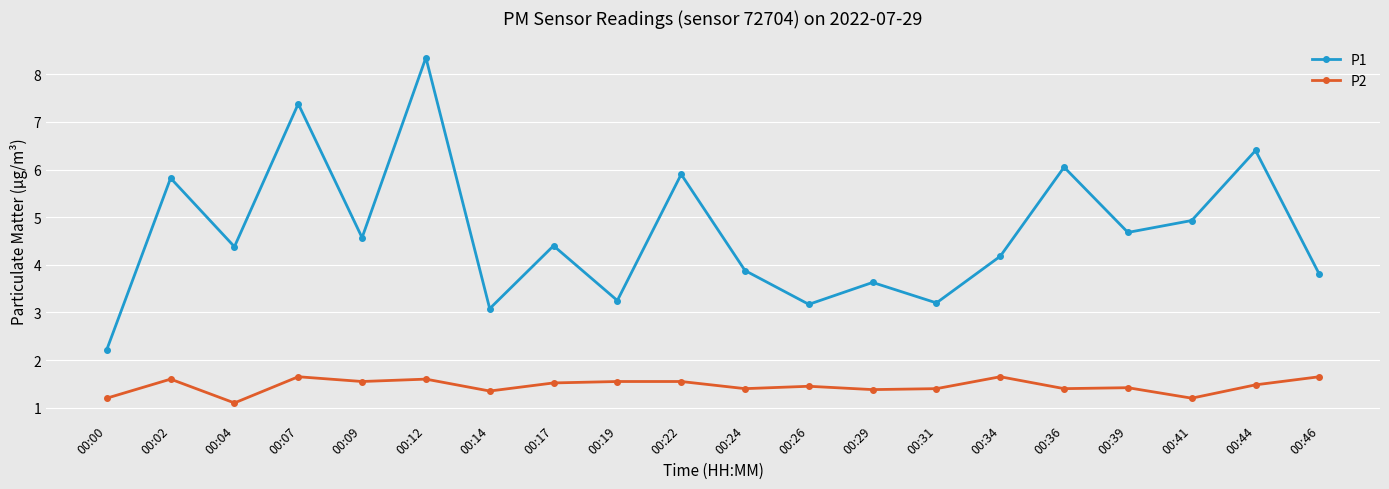

At which category does P1 reach its first local peak?

00:02